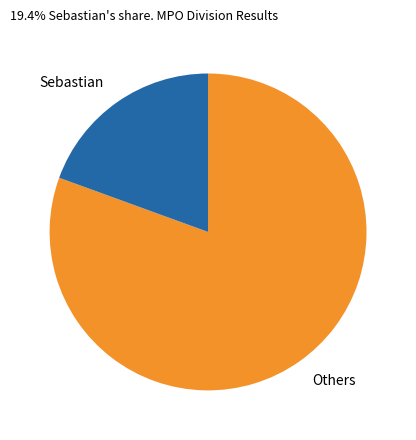

Combined, do Others and Sebastian account for over 50%?

Yes